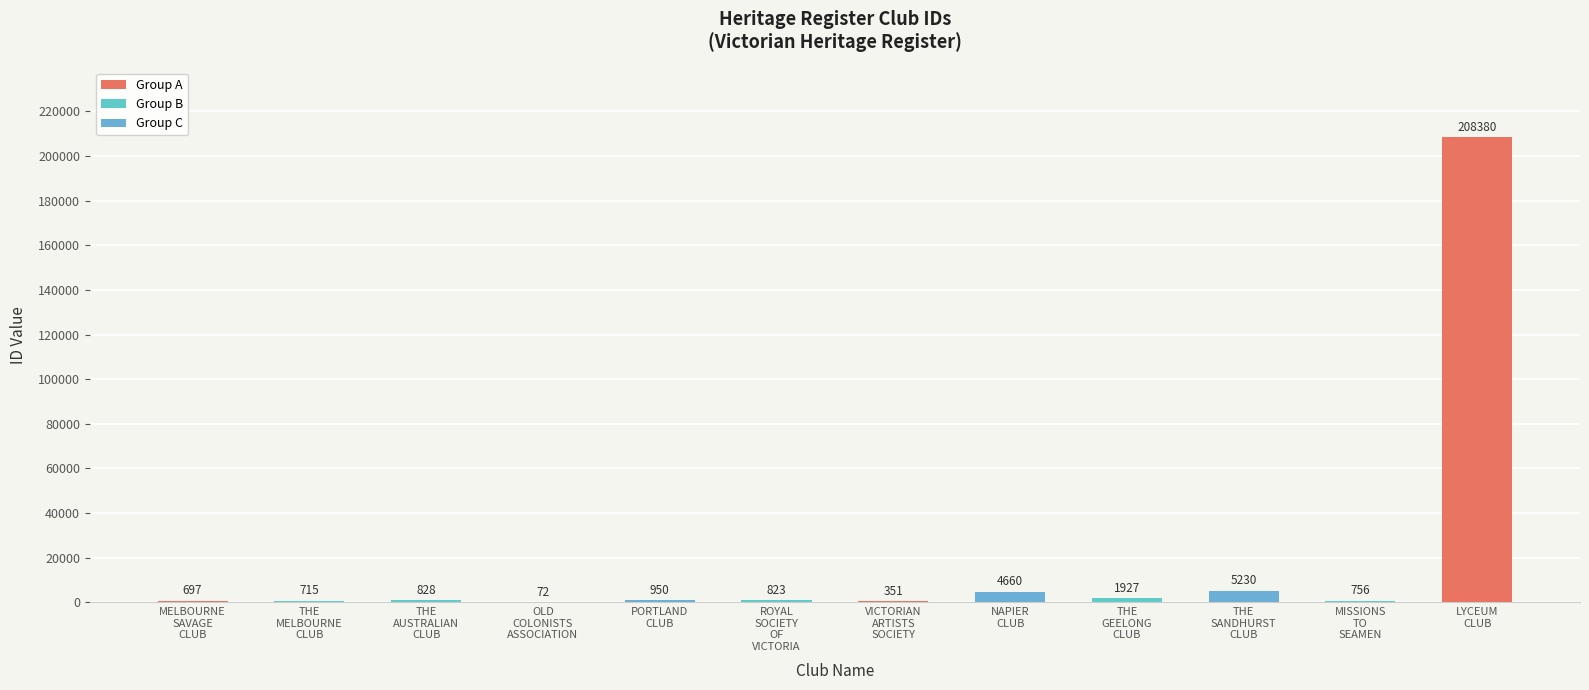

Count the number of categories in the chart.

12